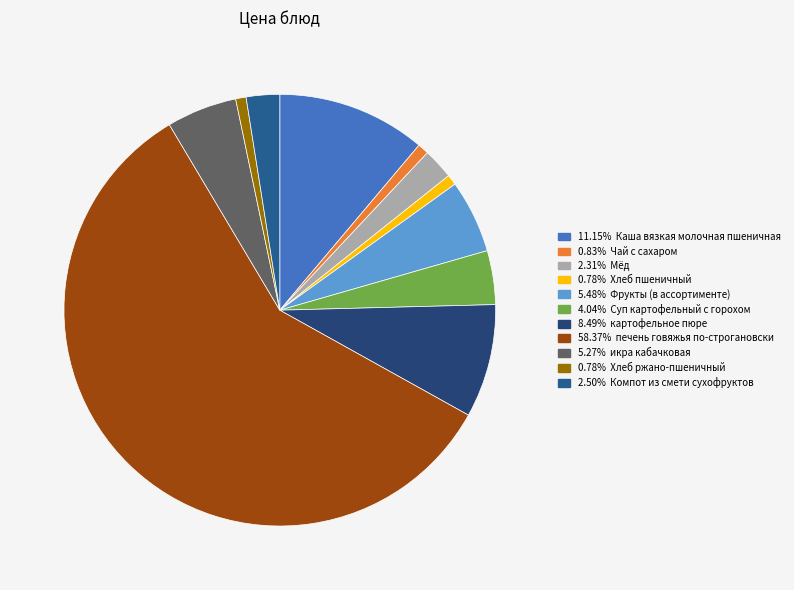

How many slices are in this pie chart?

11